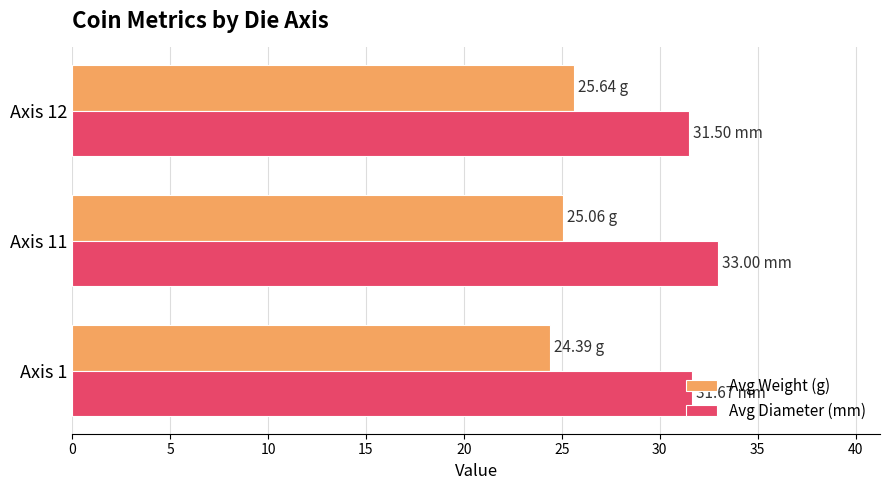

What is the difference between the highest and lowest values at Axis 12?

5.9